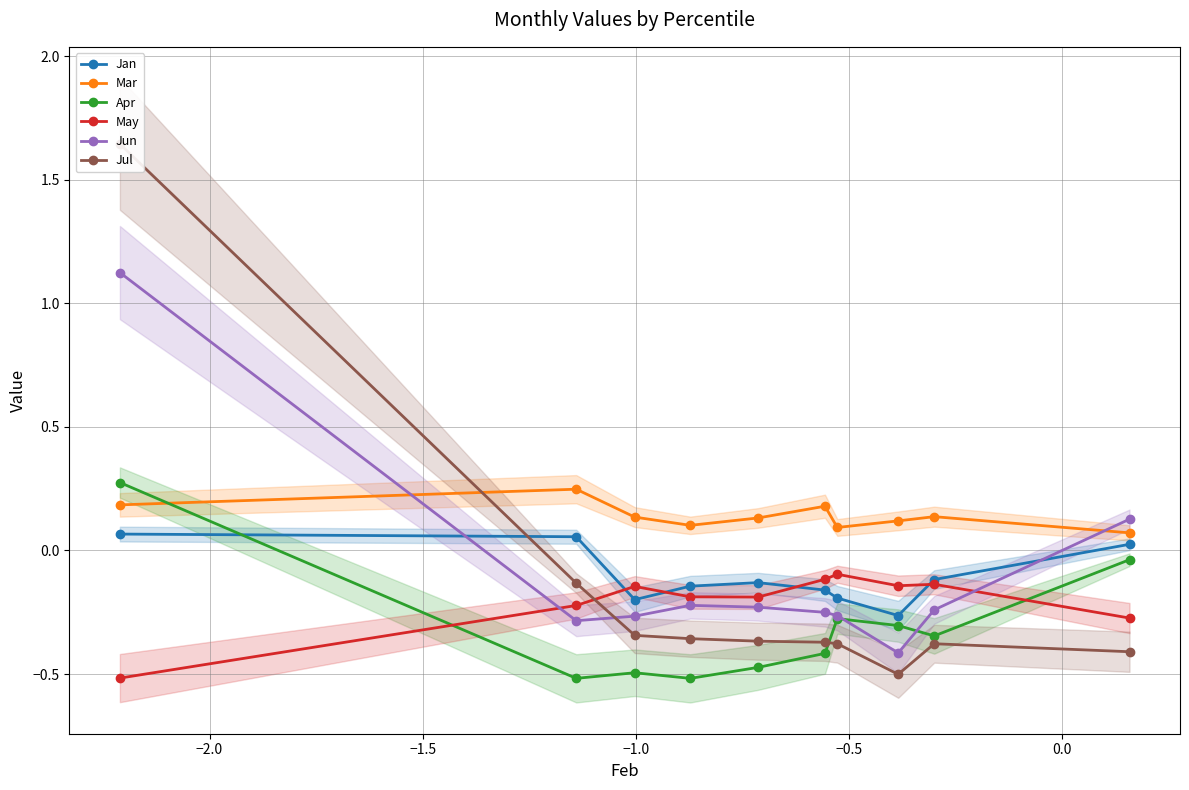

True or false: May has more than 0 interior local peaks.

True